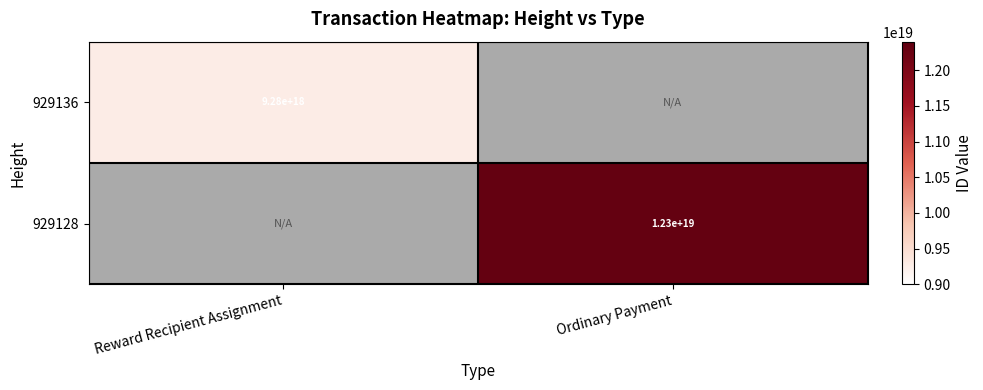

Is it true that 929128 equals 12300000000000000000 at Ordinary Payment?

True